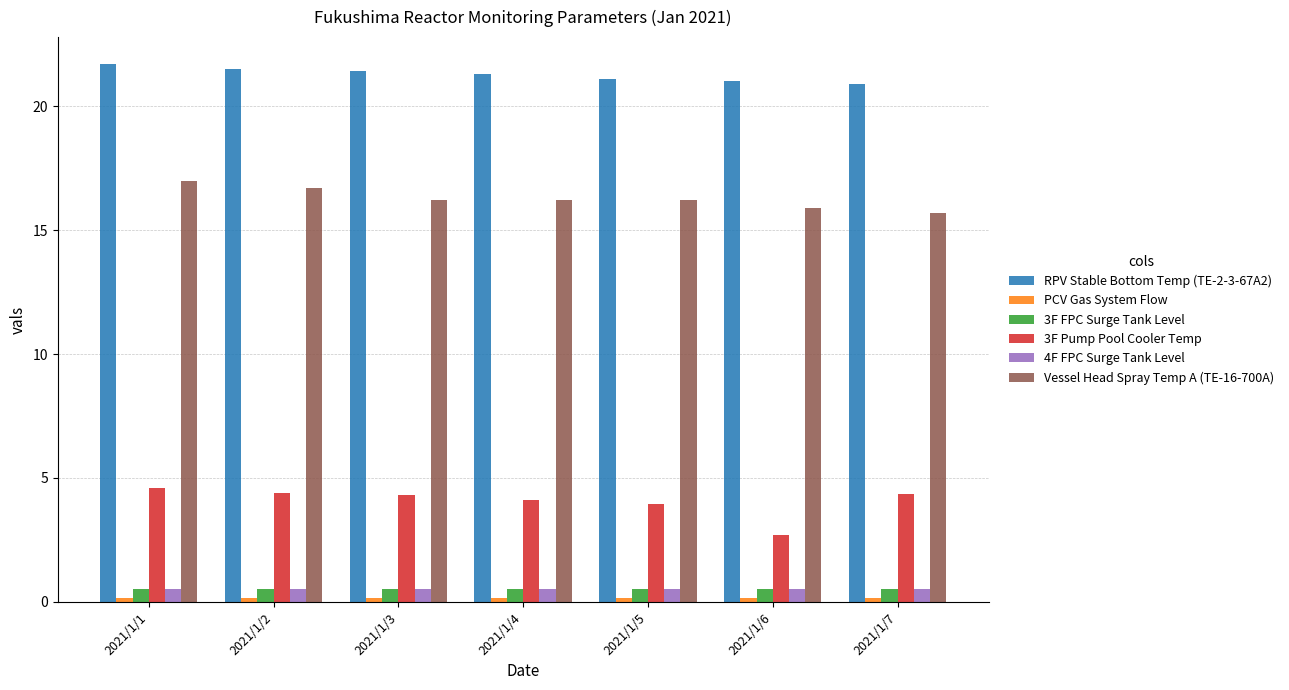

Does the chart contain stacked bars?

No